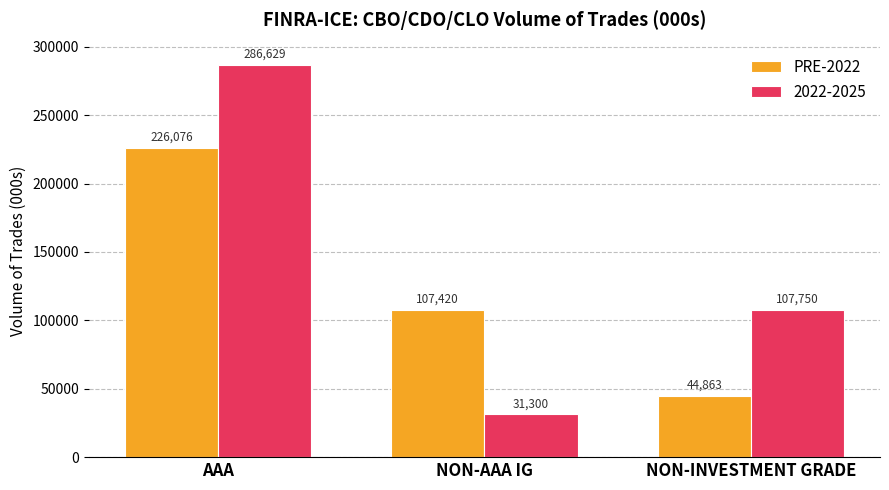

Are the bars grouped side by side (vs. stacked)?

Yes